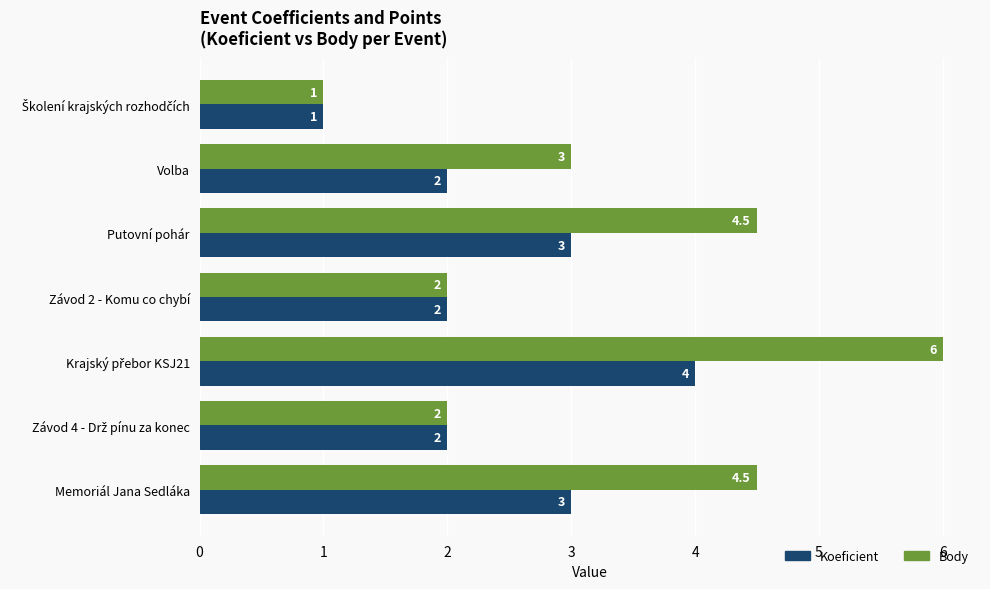

What are all the series names shown in the legend?

Koeficient, Body